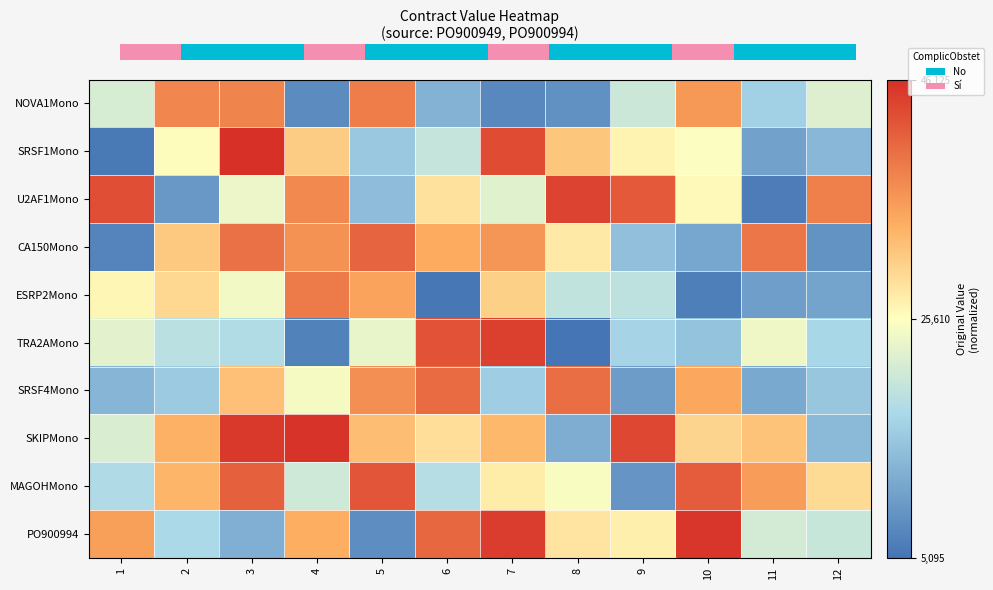

Which category has the highest value in the SKIPMono series?

4